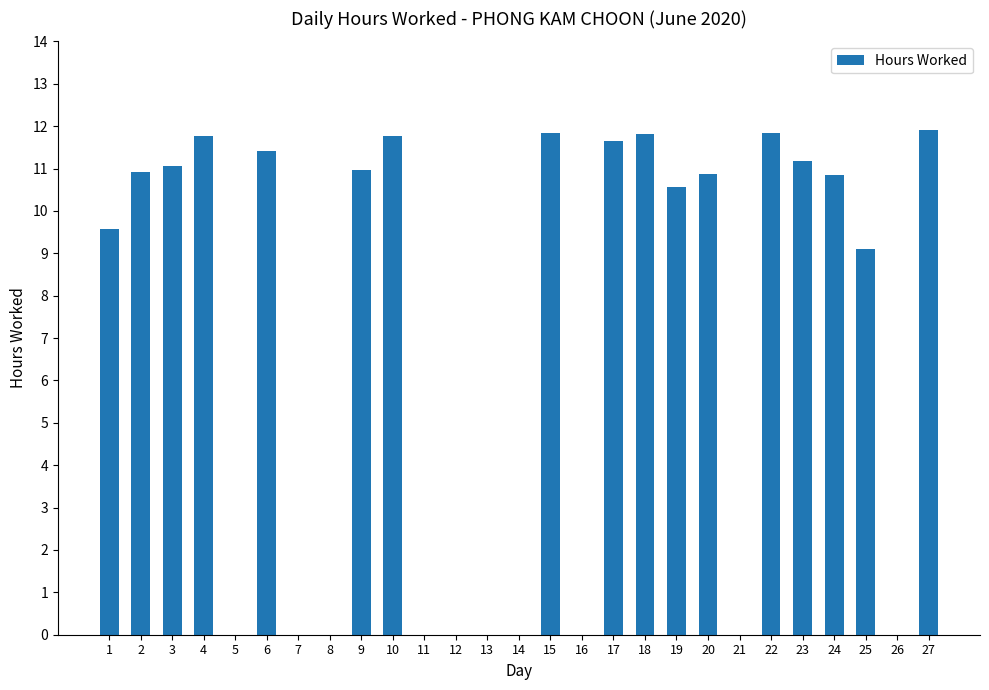

What is the greatest value displayed?

11.9